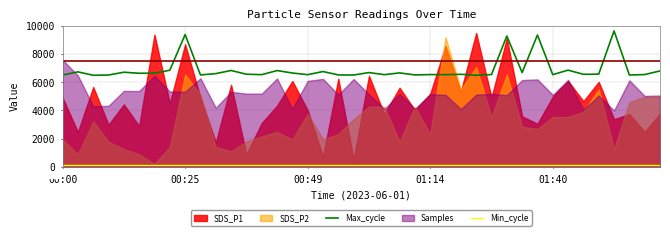

Between 23 and 26, which series saw the biggest shift?

Max_cycle